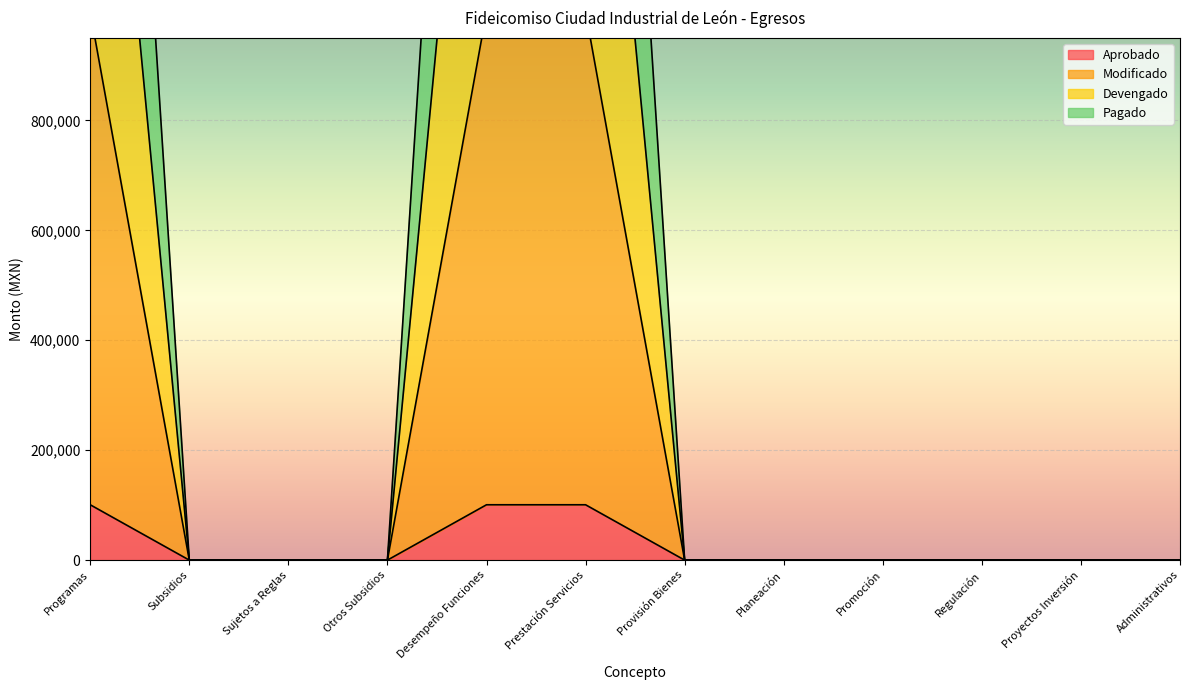

Is it true that Aprobado equals 0.0 at Subsidios?

True